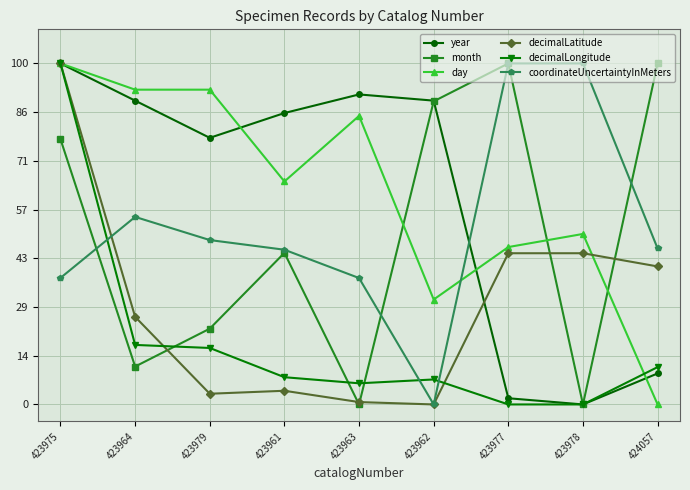

Which series ends up on top after the final intersection of day and month?

month